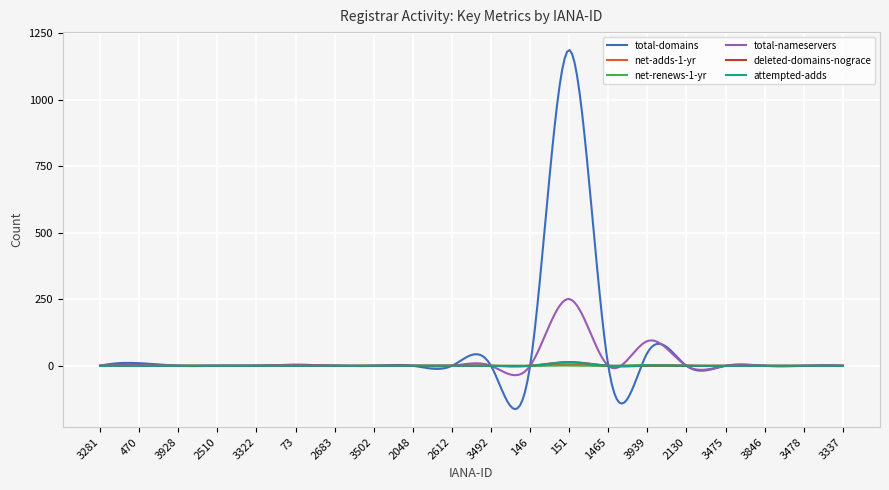

Which series has the widest spread of values?

total-domains